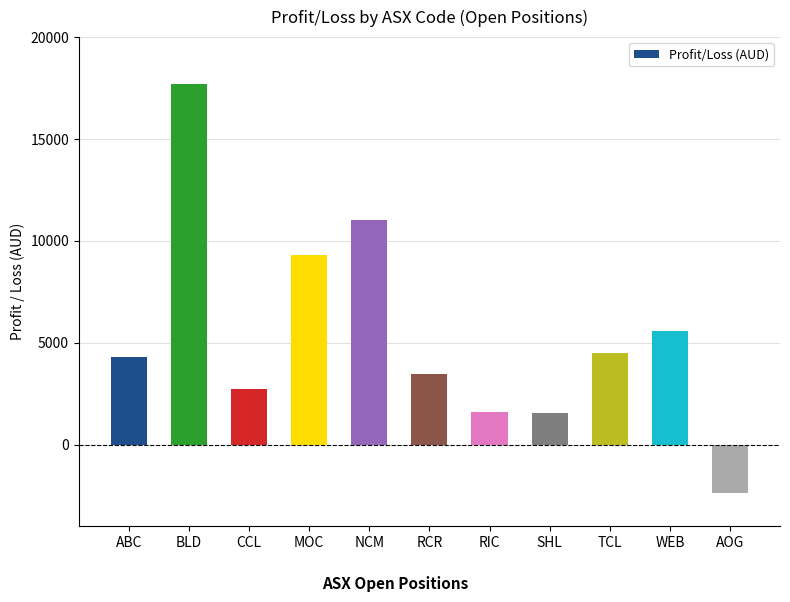

How many values are below 4281?

5